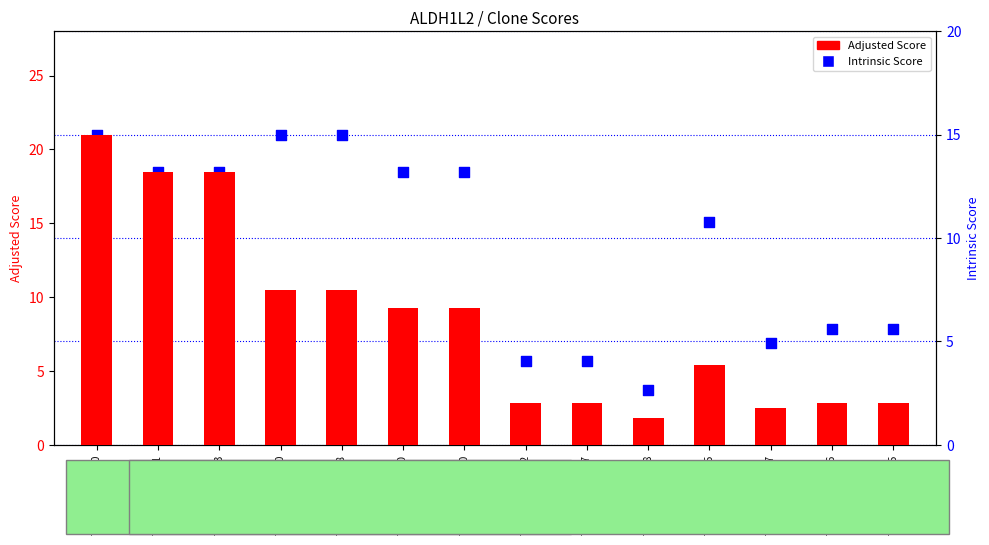

What are all the series names shown in the legend?

Adjusted Score, Intrinsic Score